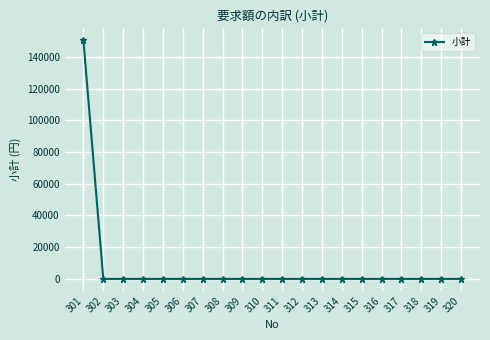

What is the maximum value shown in the chart?

150400